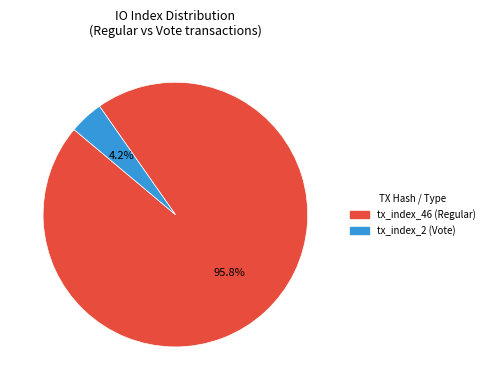

To the nearest percent, what portion does tx_index_2 represent?

4%